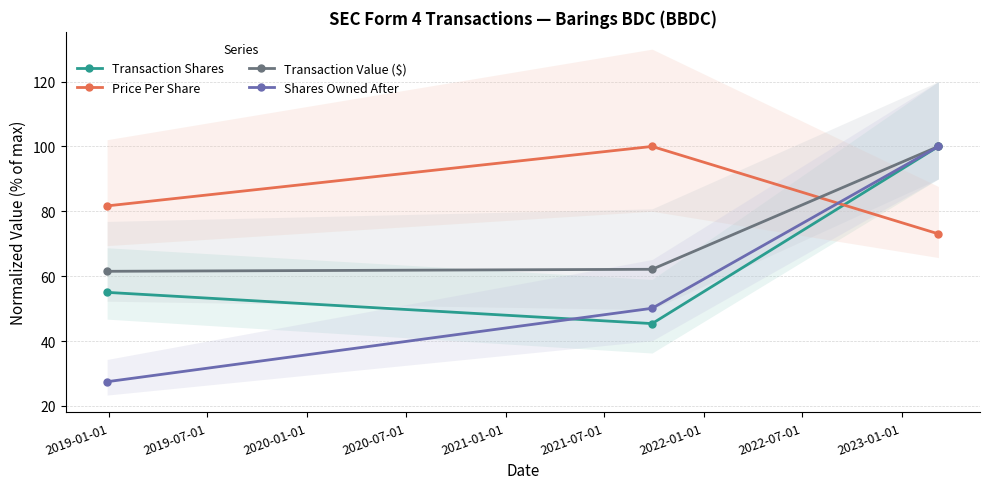

What is the sum of all Transaction Shares values?

200.4